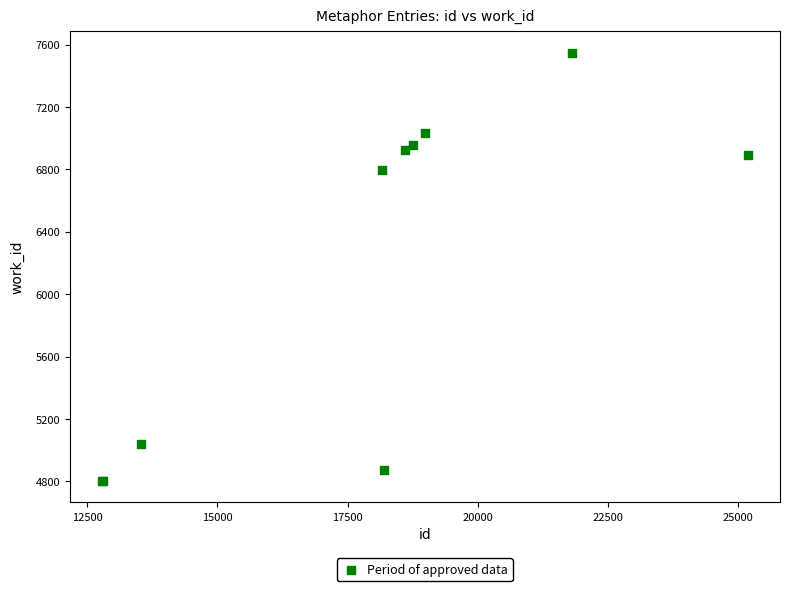

What Y value in the scatter plot is closest to 6174?

6797